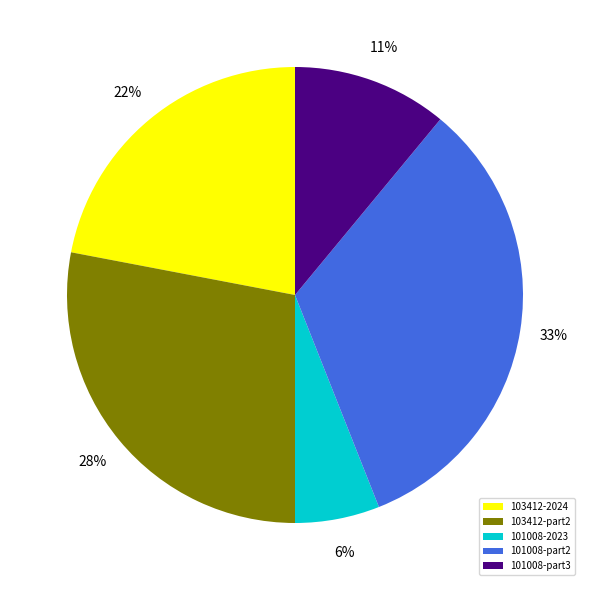

What percentage is the 103412-part2 slice, to the nearest percent?

28%